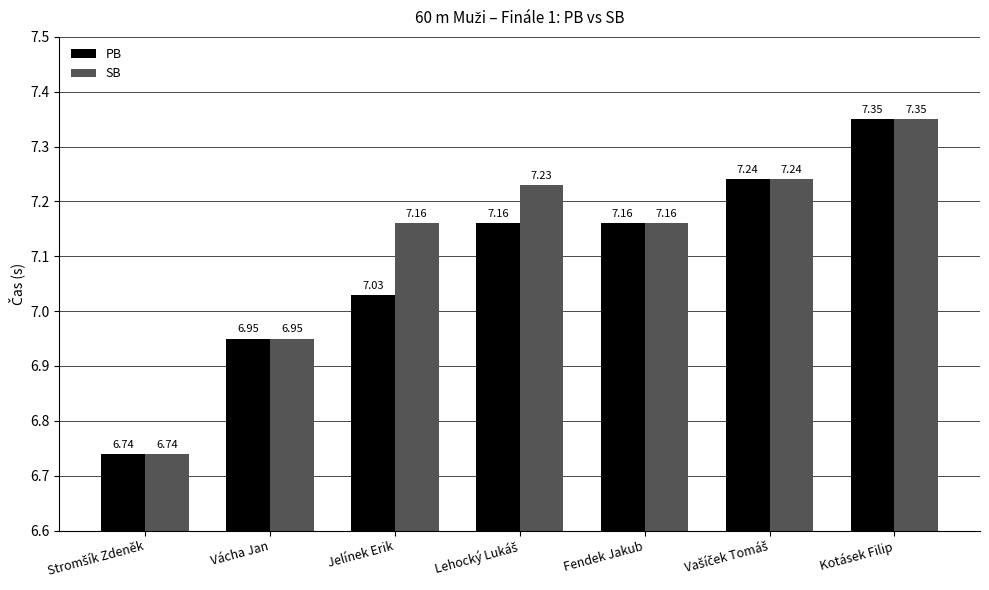

Which category has the highest value across all series?

Kotásek Filip